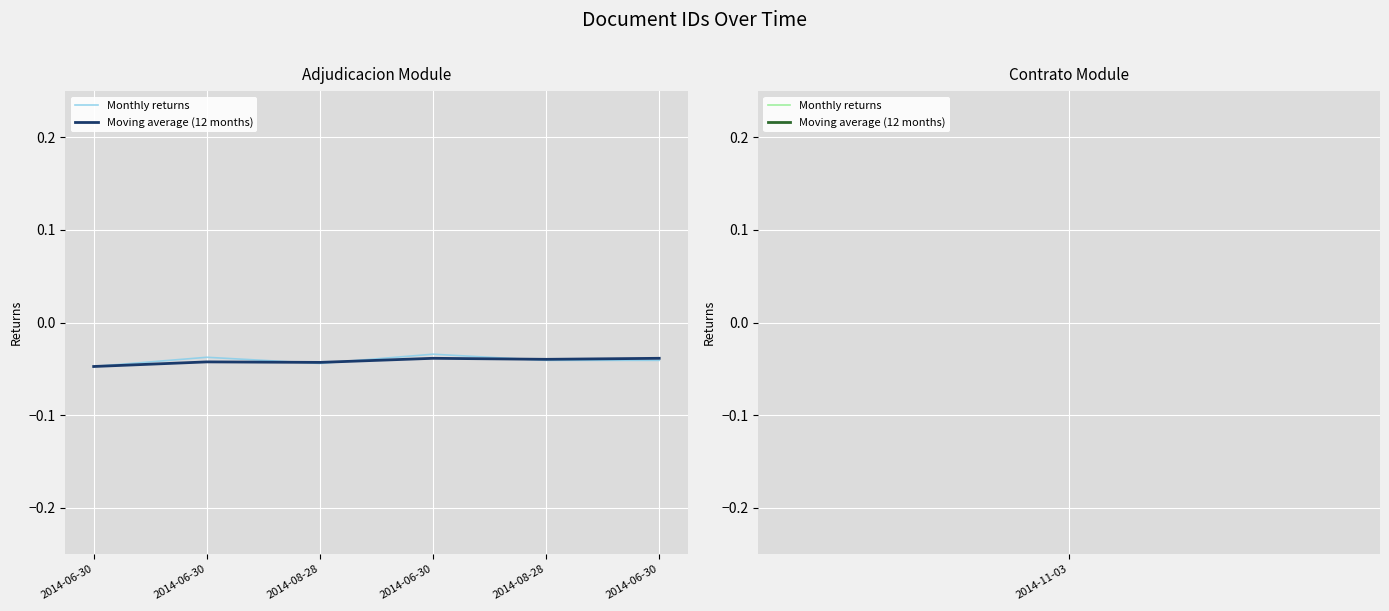

The Moving average (12 months) series shows -0.0 at 2014-06-30. True or false?

True